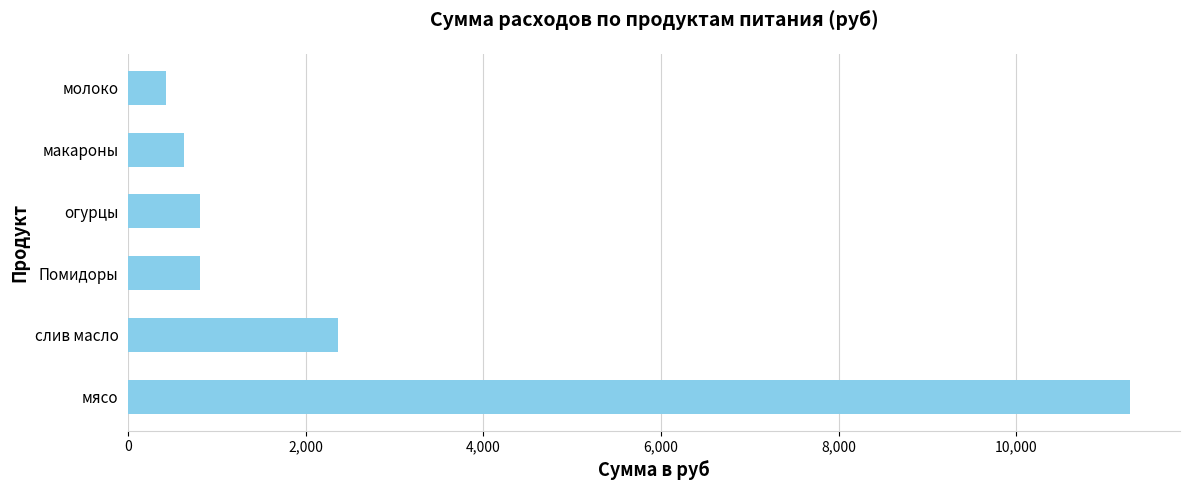

The chart shows a value of 3599.6 at слив масло. True or false?

False